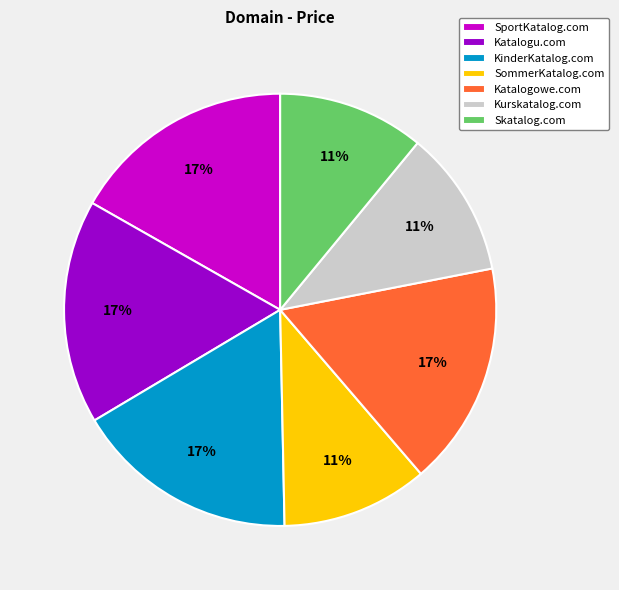

Between SommerKatalog.com and SportKatalog.com, which is larger?

SportKatalog.com